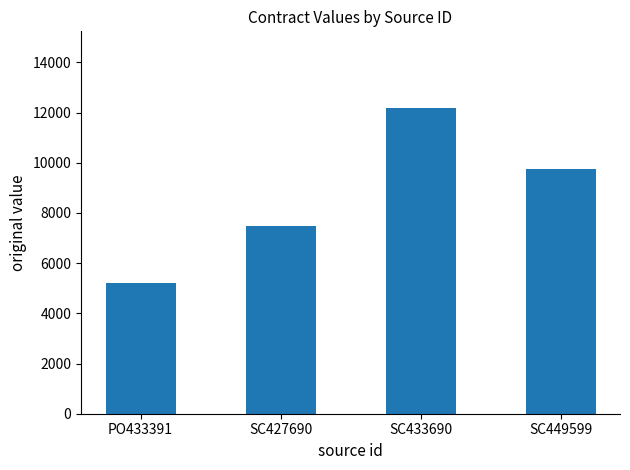

What is the difference between the maximum and second lowest values?

4710.4